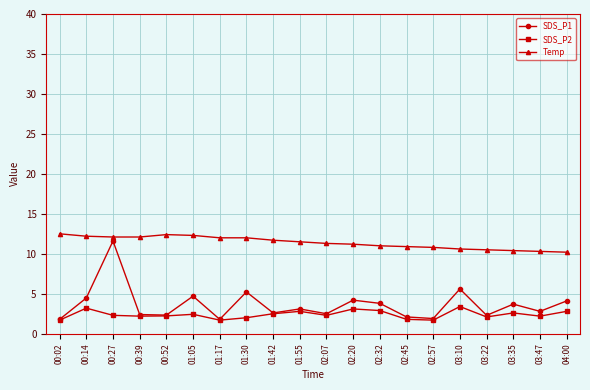

True or false: Temp and SDS_P2 intersect in this chart.

False